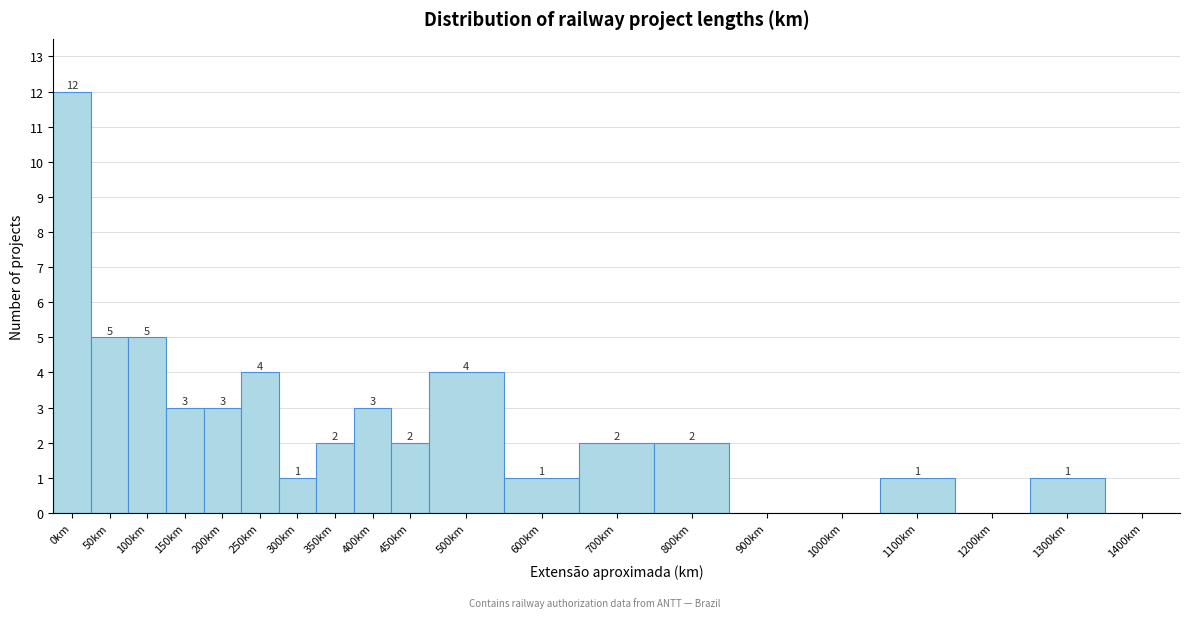

Reading left to right, transcribe all the data shown in this chart.

0km=12	50km=5	100km=5	150km=3	200km=3	250km=4	300km=1	350km=2	400km=3	450km=2	500km=4	600km=1	700km=2	800km=2	900km=0	1000km=0	1100km=1	1200km=0	1300km=1	1400km=0